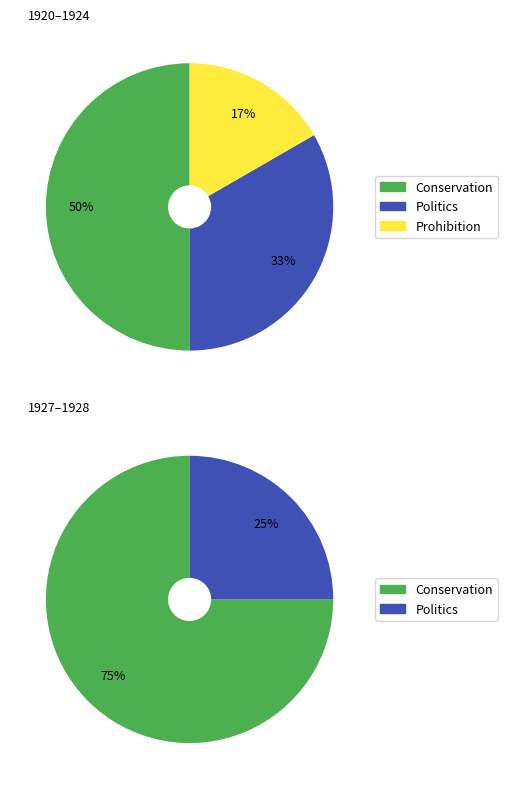

What percentage is NOT represented by 4?

100.0%